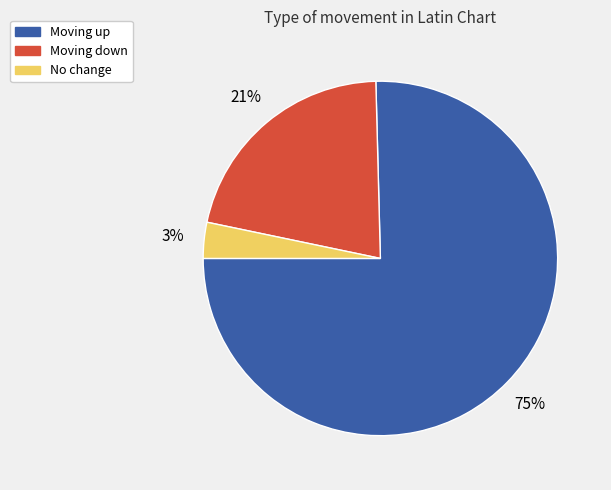

Is there any slice that represents more than half of the pie?

Yes